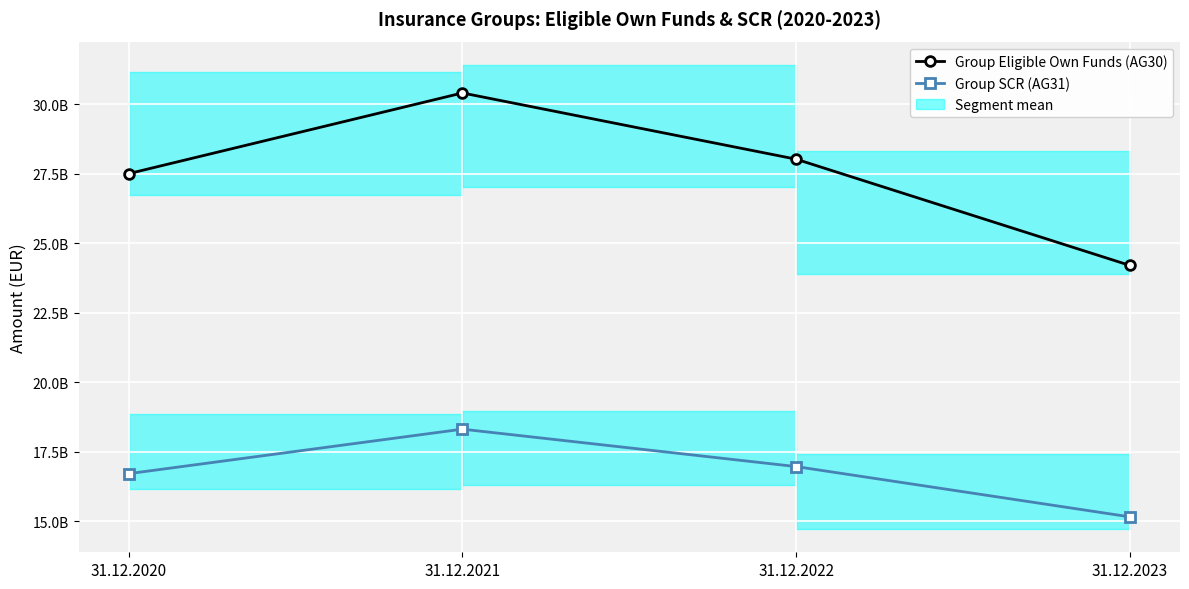

Reading left to right, extract all data points from this chart.

Group Eligible Own Funds (AG30): 27498630608	30400821844	28019141826	24198561265
Group SCR (AG31): 16710838318	18311301660	16965709525	15157355720